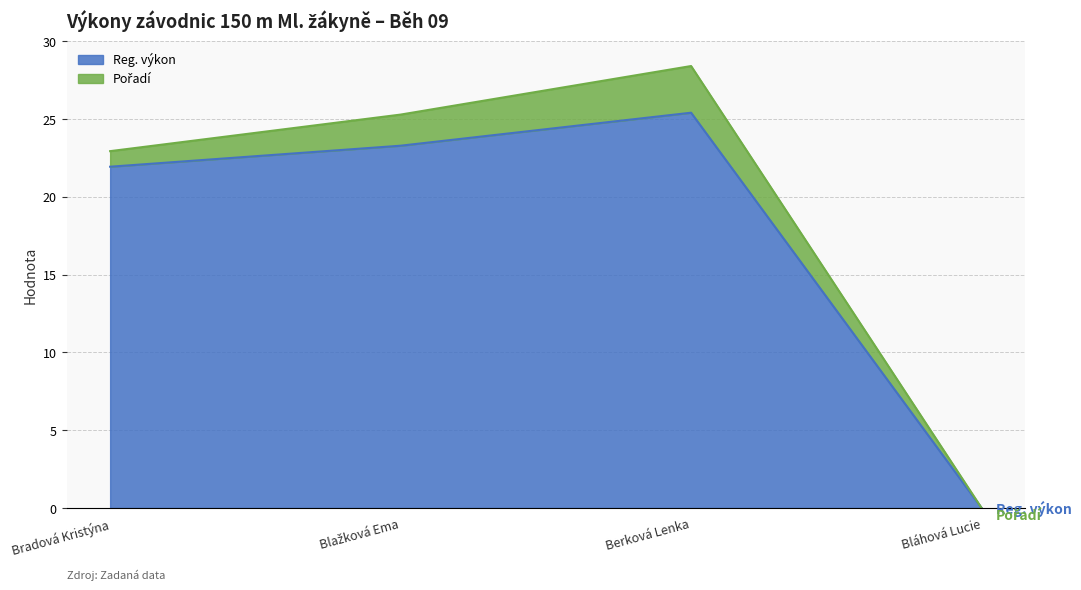

List the labels in order of value, smallest first.

Bláhová Lucie, Bradová Kristýna, Blažková Ema, Berková Lenka